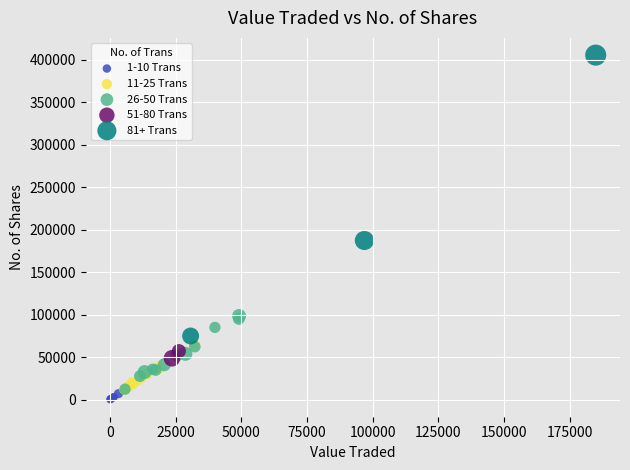

Which series reaches the maximum Y coordinate?

81+ Trans